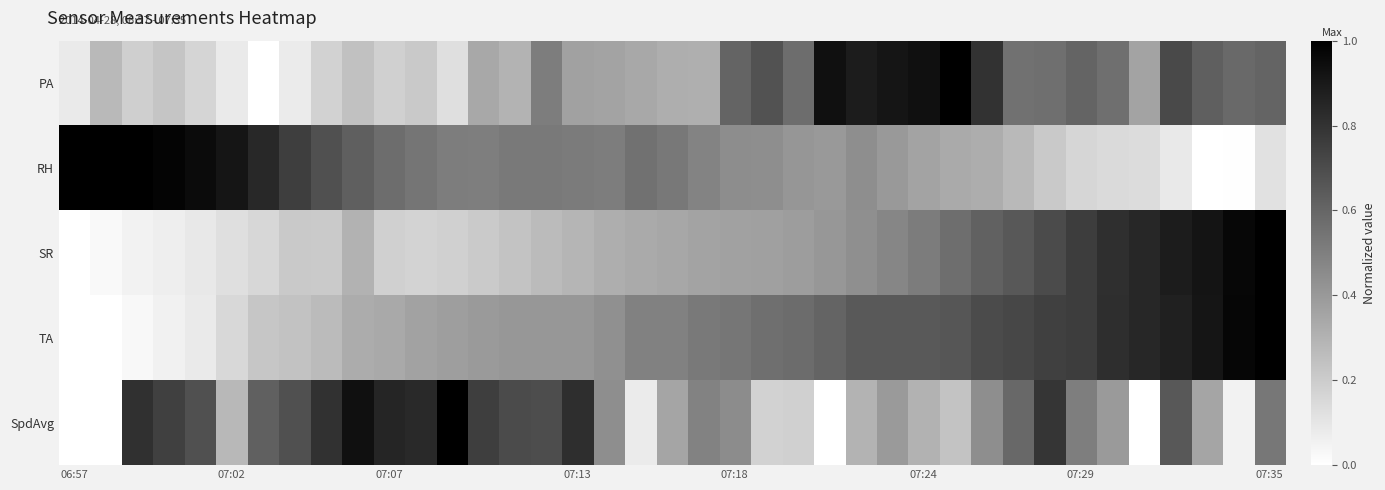

What is the greatest value displayed?

1.0